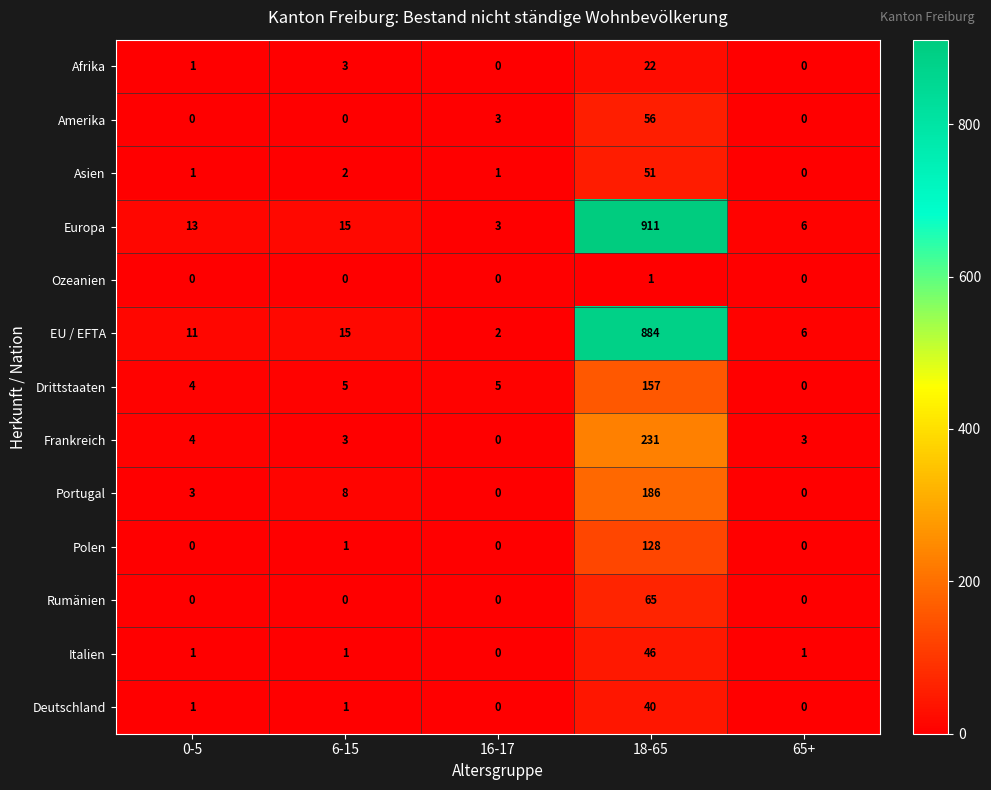

Which series has the widest spread of values?

Europa